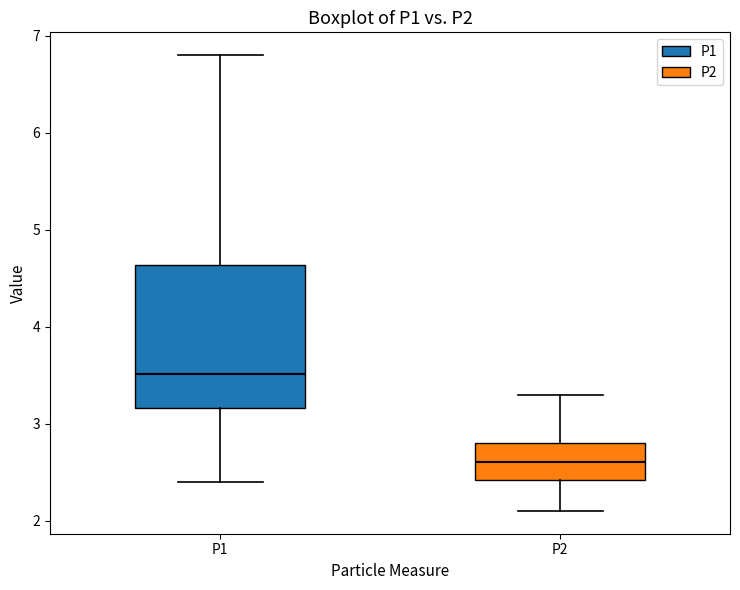

Comparing the boxes themselves (not the whiskers), which one is the tallest?

P1